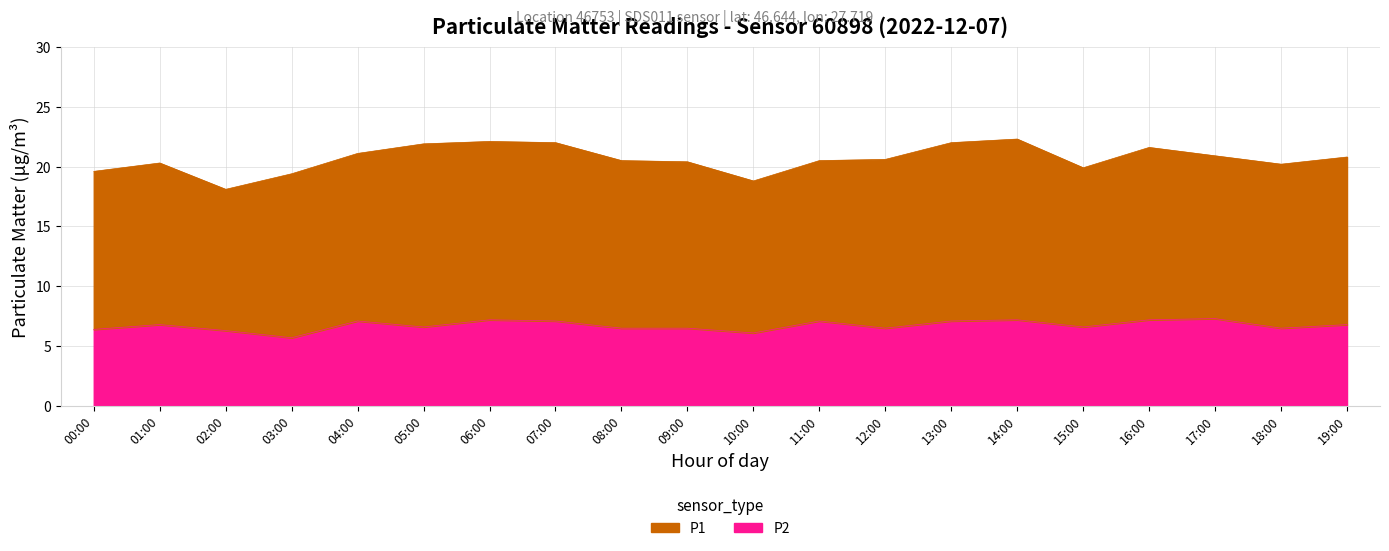

What is the label of the 9th point from the right?

11:00